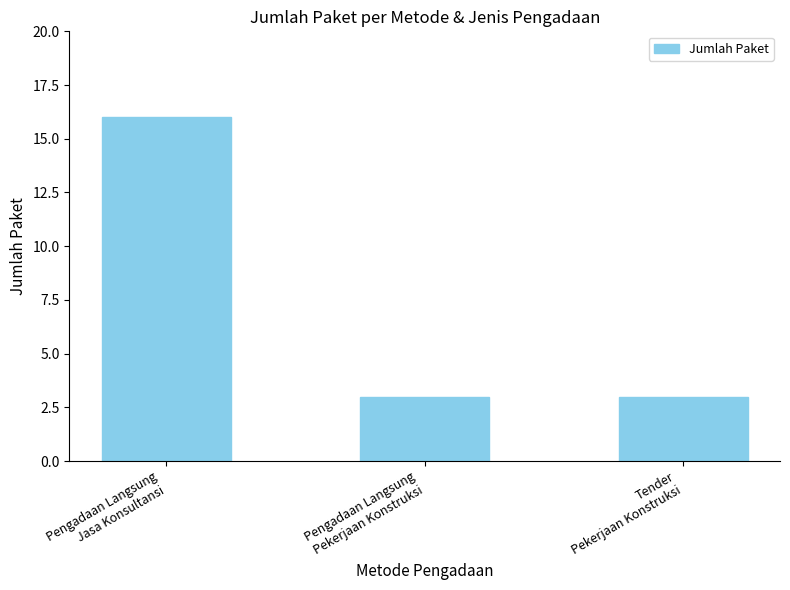

Reading left to right, list all the values displayed in this chart.

16	3	3